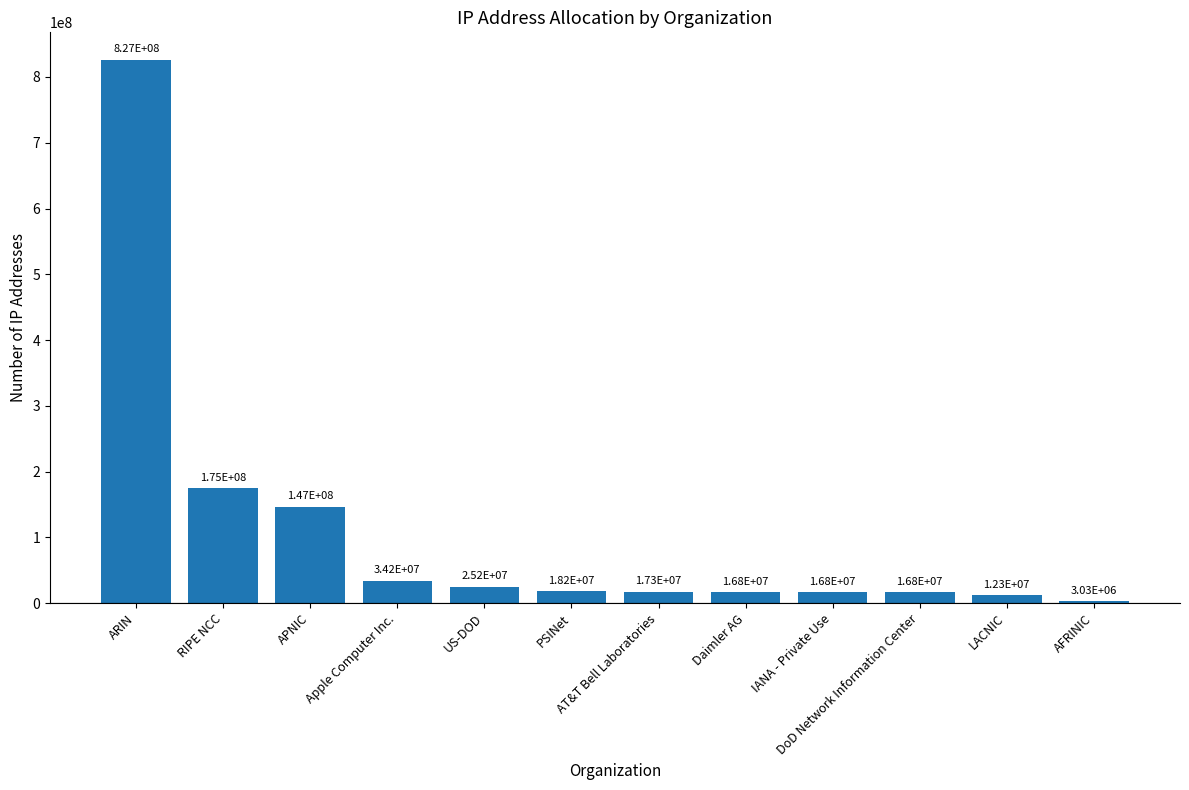

How many data points does each series have?

12